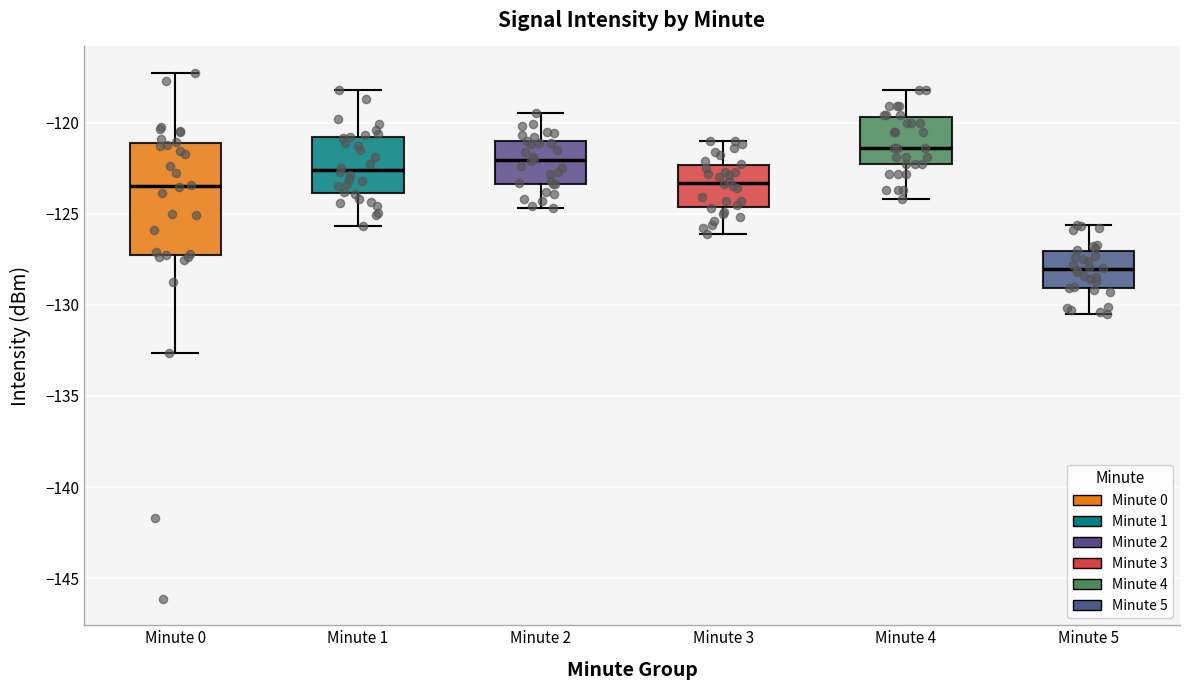

Where is the lower edge of the box for Minute 0 on the y-axis? The values are not printed on the chart, so give them approximately, as read against the axis.

-127.0